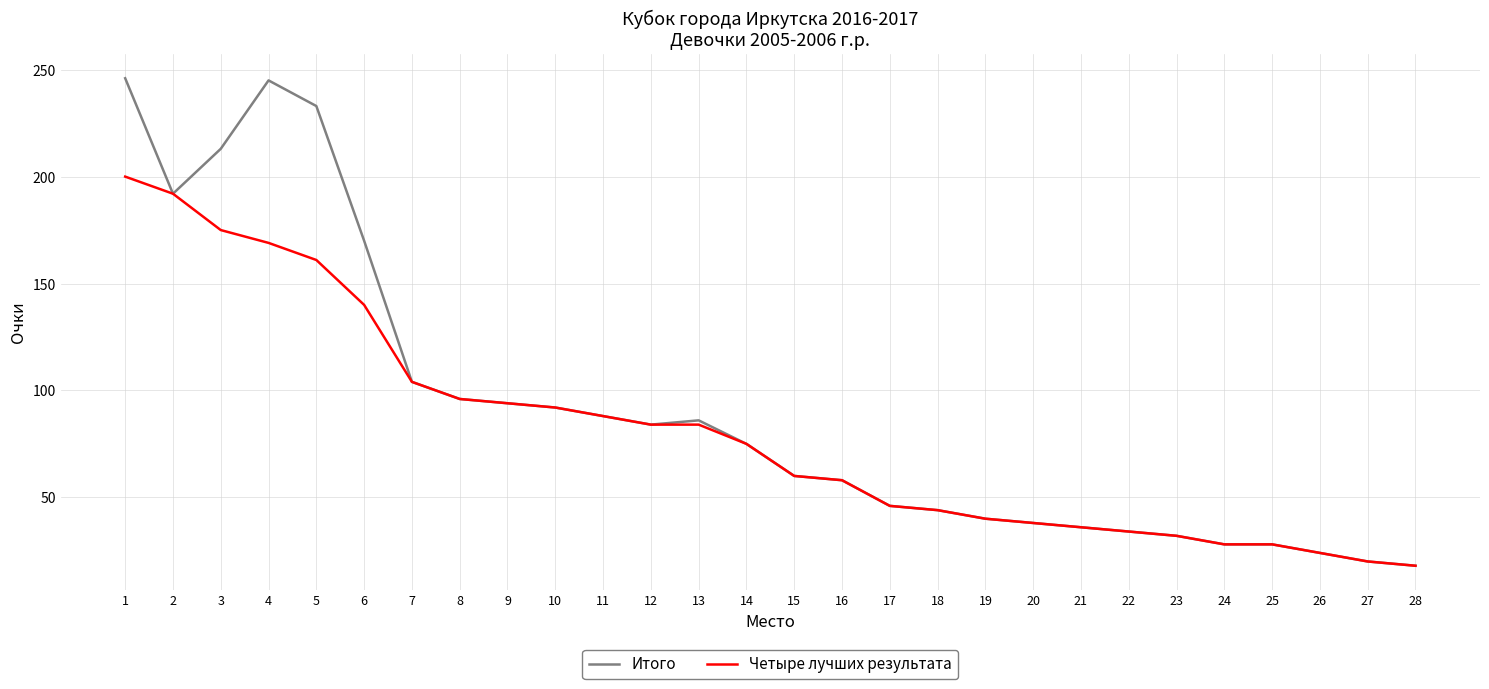

Between 6 and 28, which series saw the biggest shift?

Итого